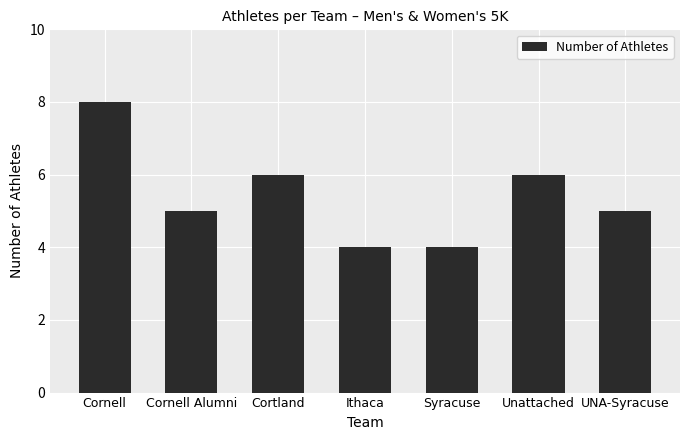

What is the greatest value displayed?

8